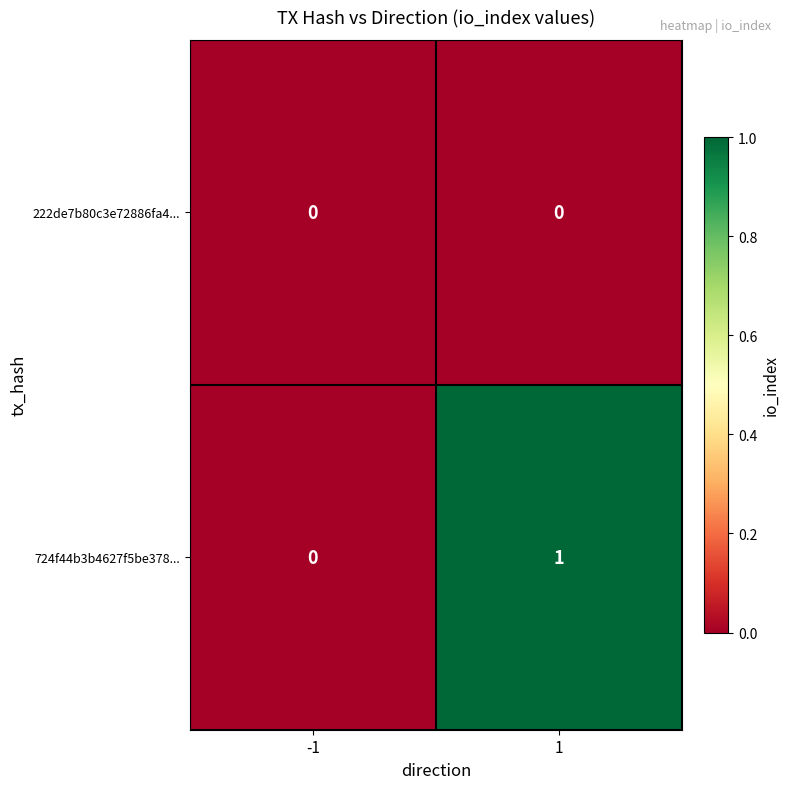

The value of 724f44b3b4627f5be378... at -1 is 0. True or false?

True